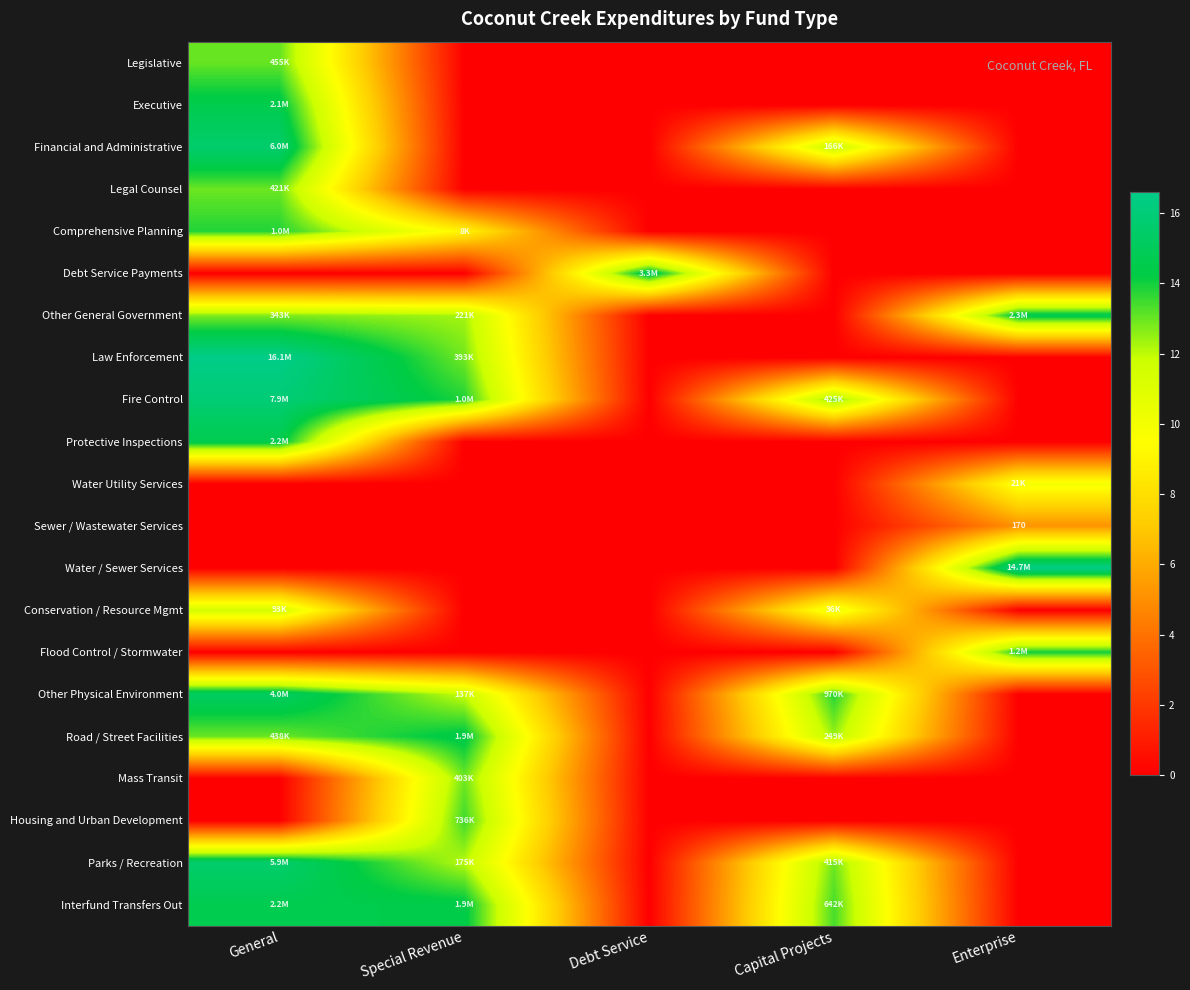

Is the value of Housing and Urban Development at Capital Projects greater than the value of Protective Inspections at Special Revenue?

No